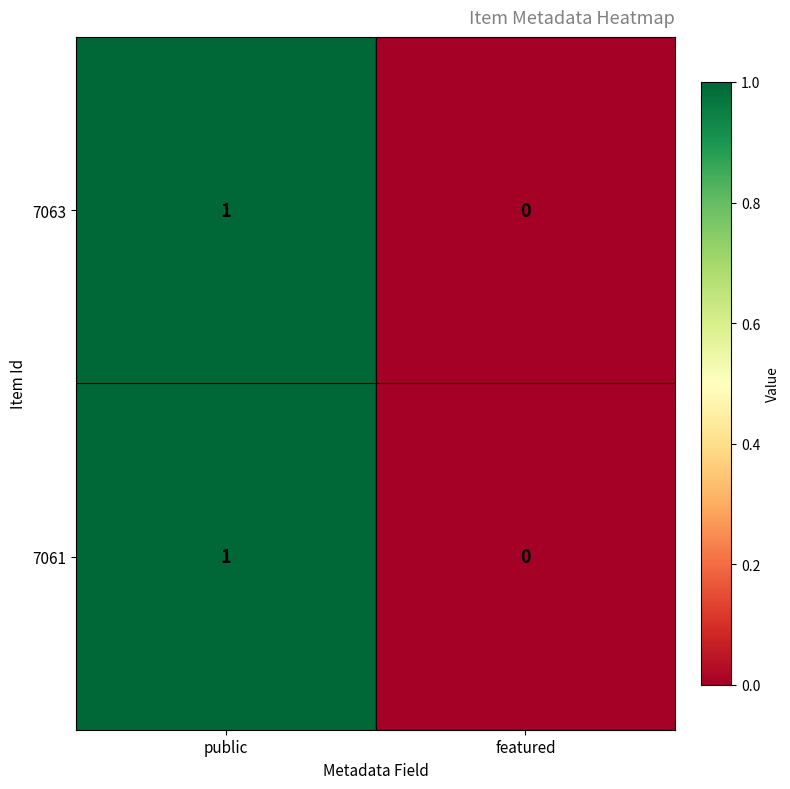

How many categories are shown in the chart?

2